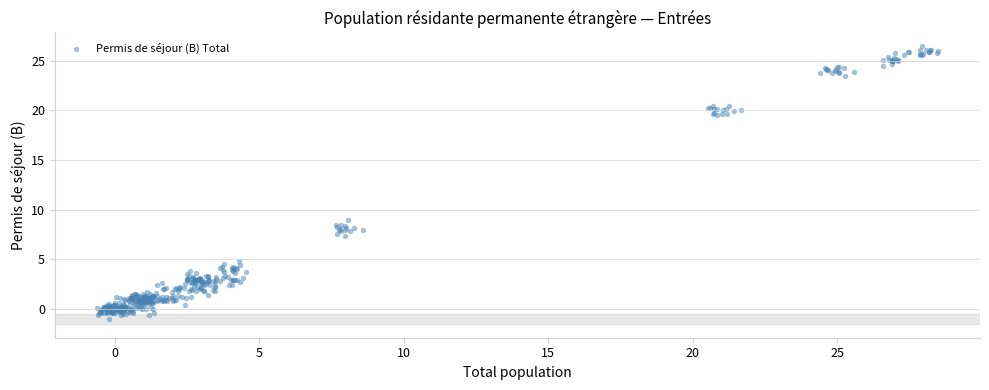

What Y value in the scatter plot is closest to 12?

8.9